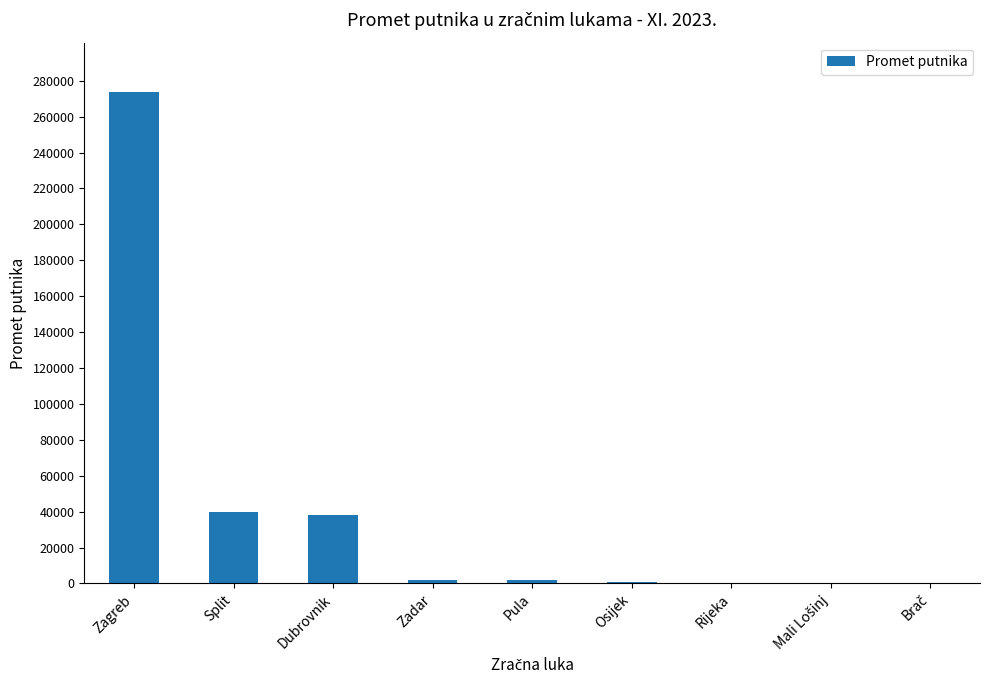

What value does the data have at Split, to the nearest 50?

39550